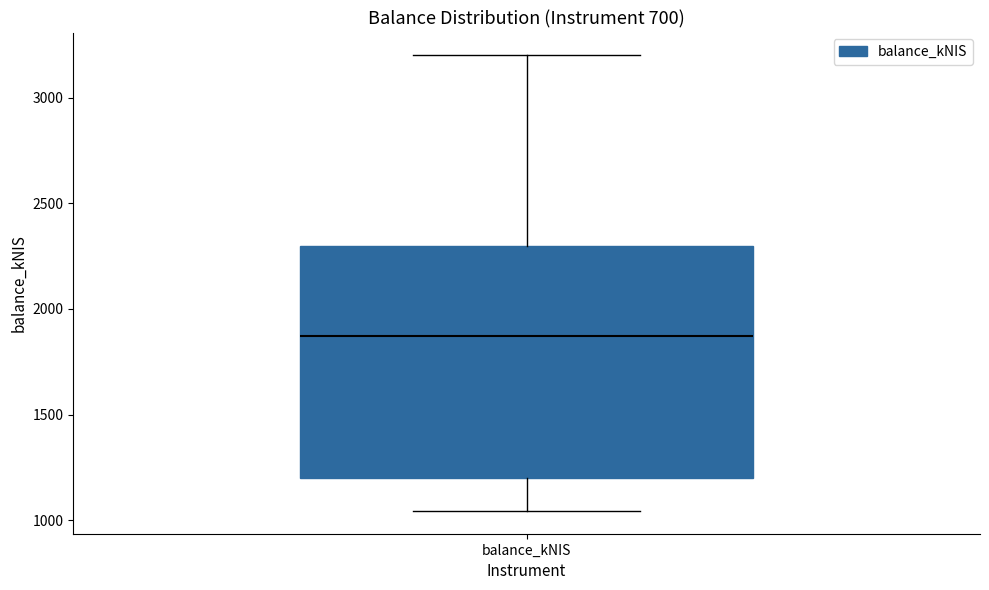

Read this box plot against the y-axis: the position of the median line, the range covered by the box, and the ends of both whiskers. The values are not printed on the chart, so give them approximately, as read against the axis.

median 1850, box 1200 to 2300, whiskers 1050 to 3200